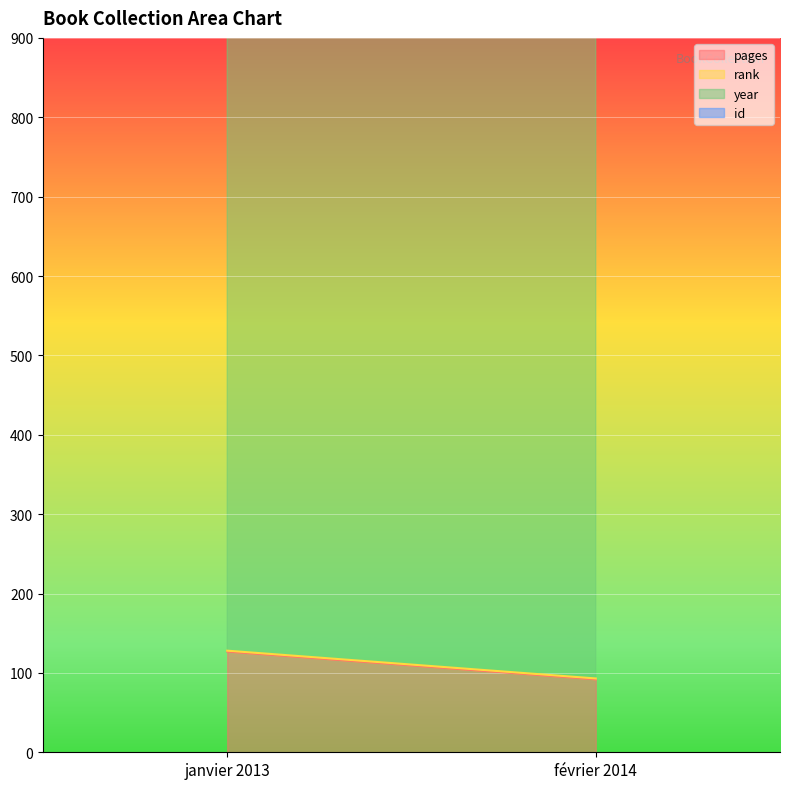

What value does the year series have at janvier 2013?

2013